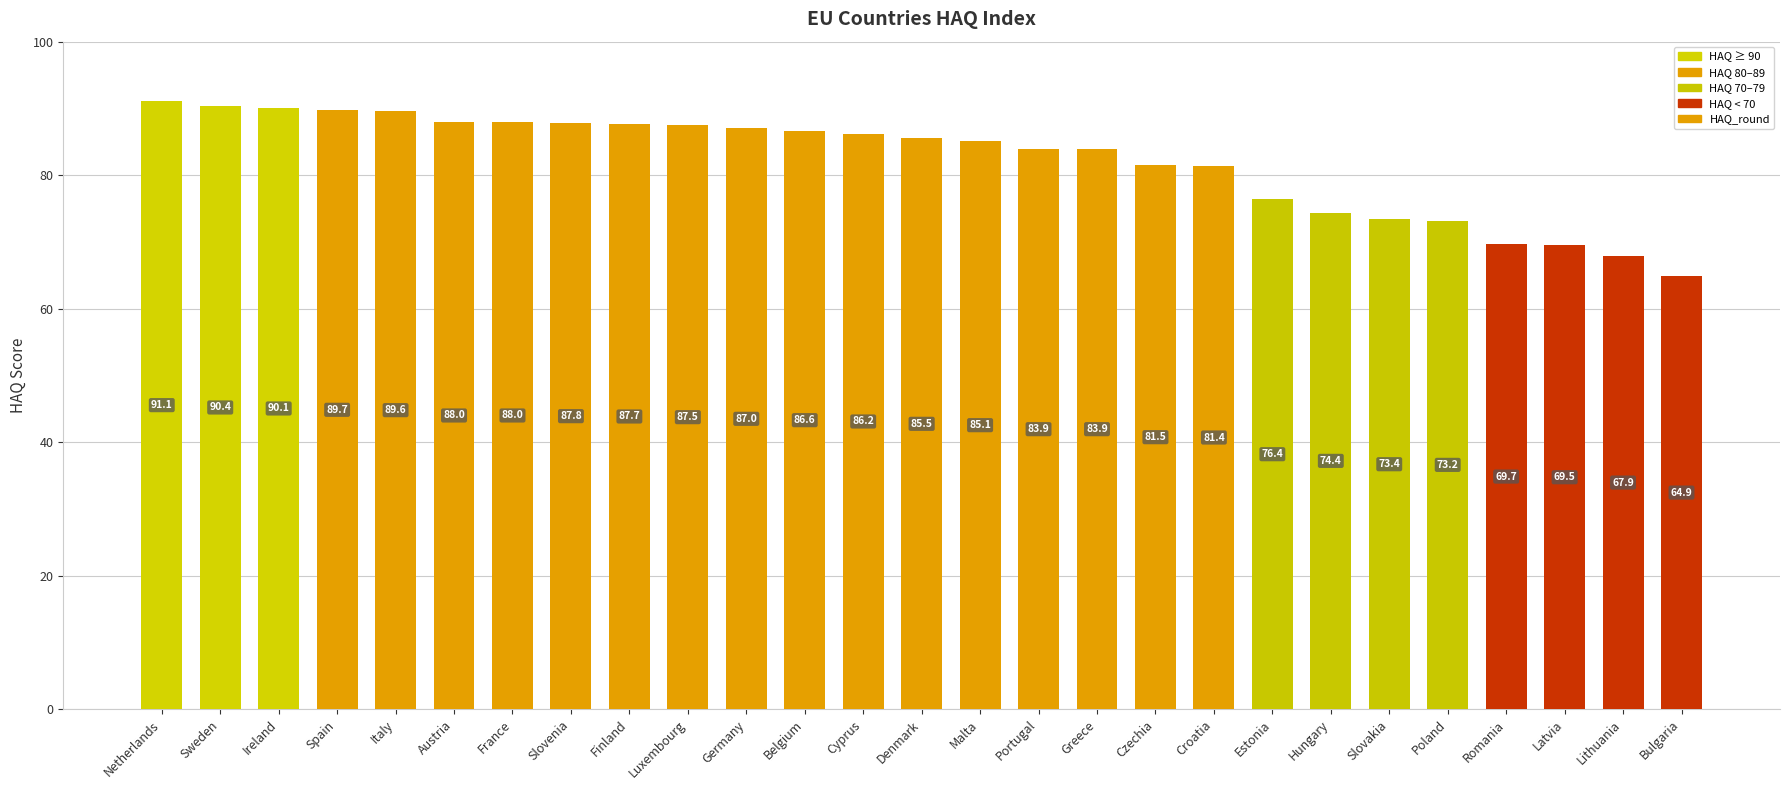

At which category does the chart reach its minimum across all series?

Bulgaria